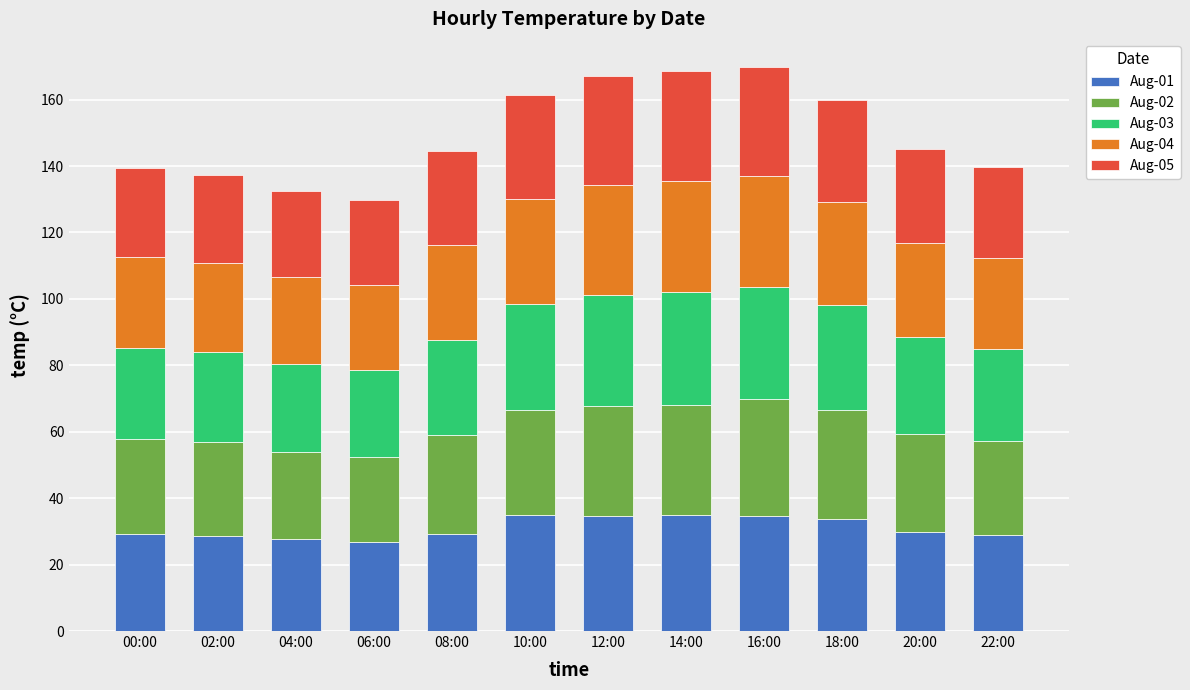

What is the maximum value for Aug-01?

35.0